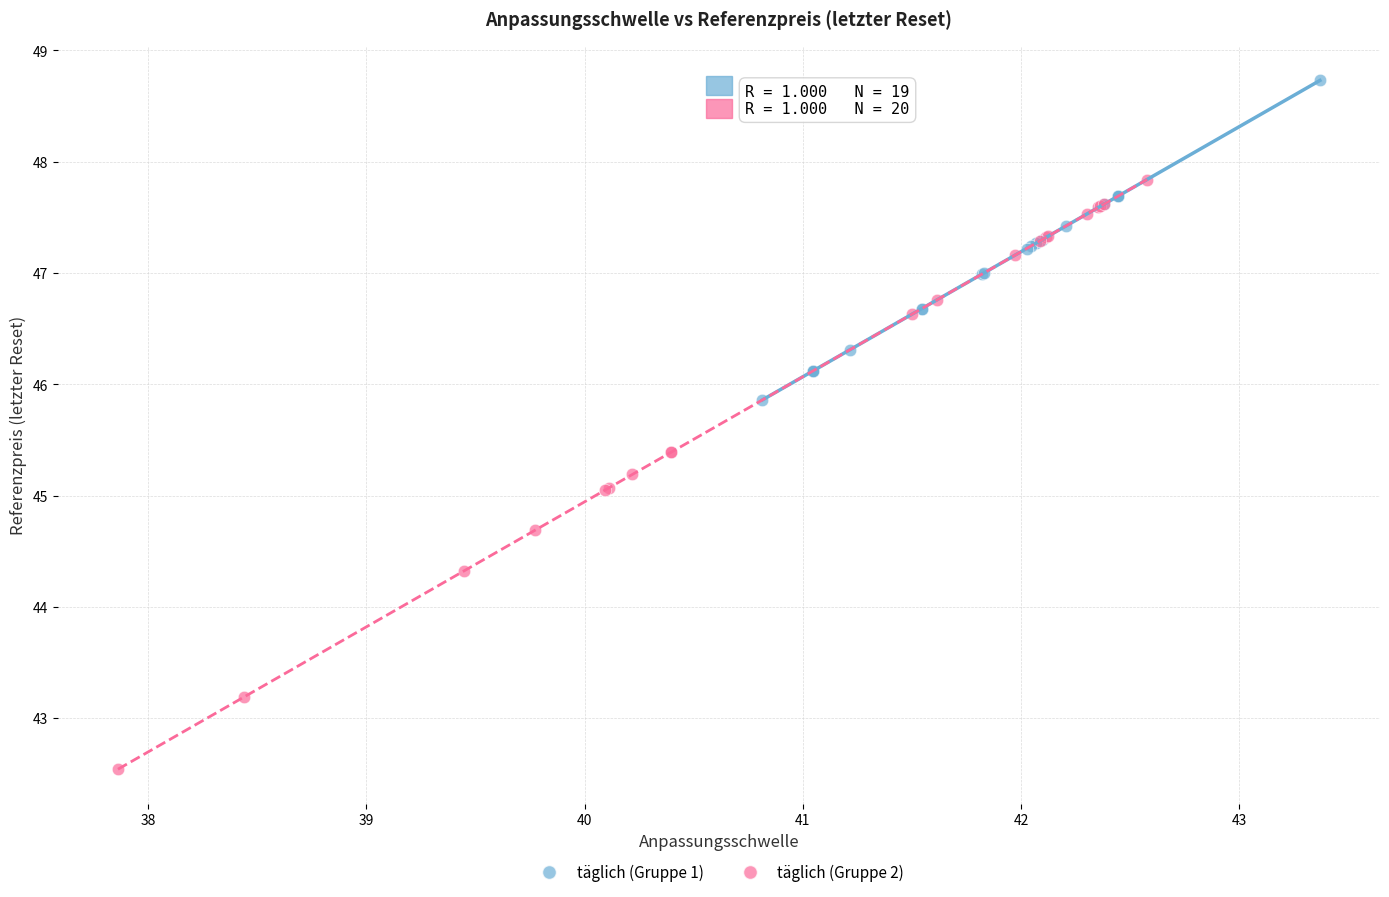

Which series has the largest Y range (max minus min)?

täglich (Gruppe 2)